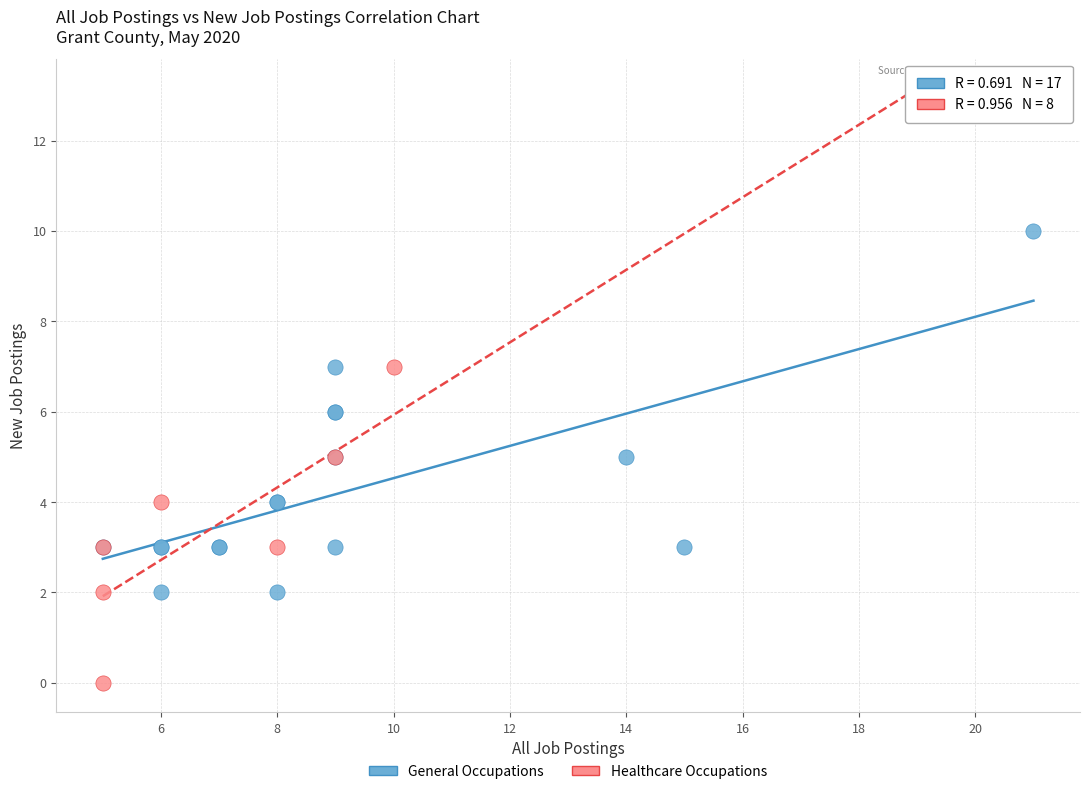

What are all the series names shown in the legend?

General Occupations, Healthcare Occupations